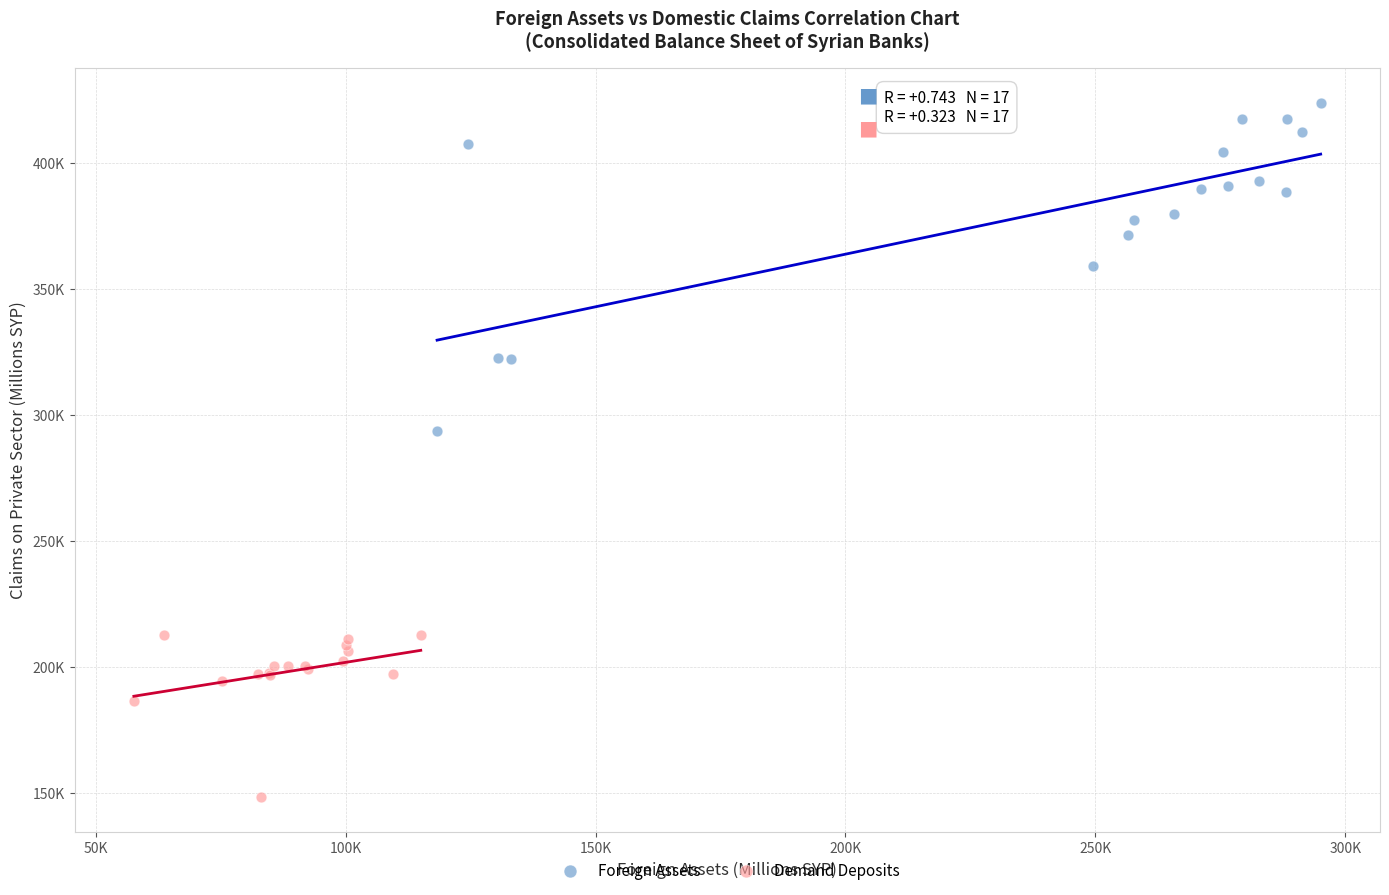

Which series reaches the maximum Y coordinate?

Foreign Assets